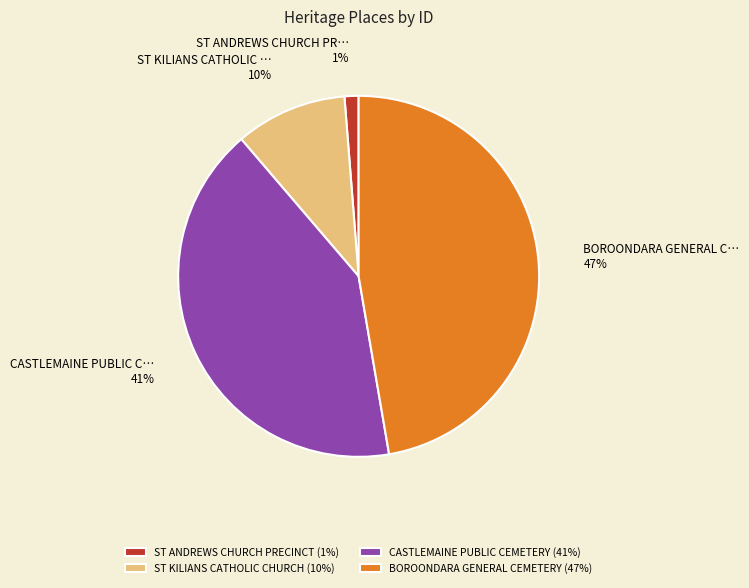

The ST KILIANS CATHOLIC CHURCH slice represents 10% of the pie. True or false?

True